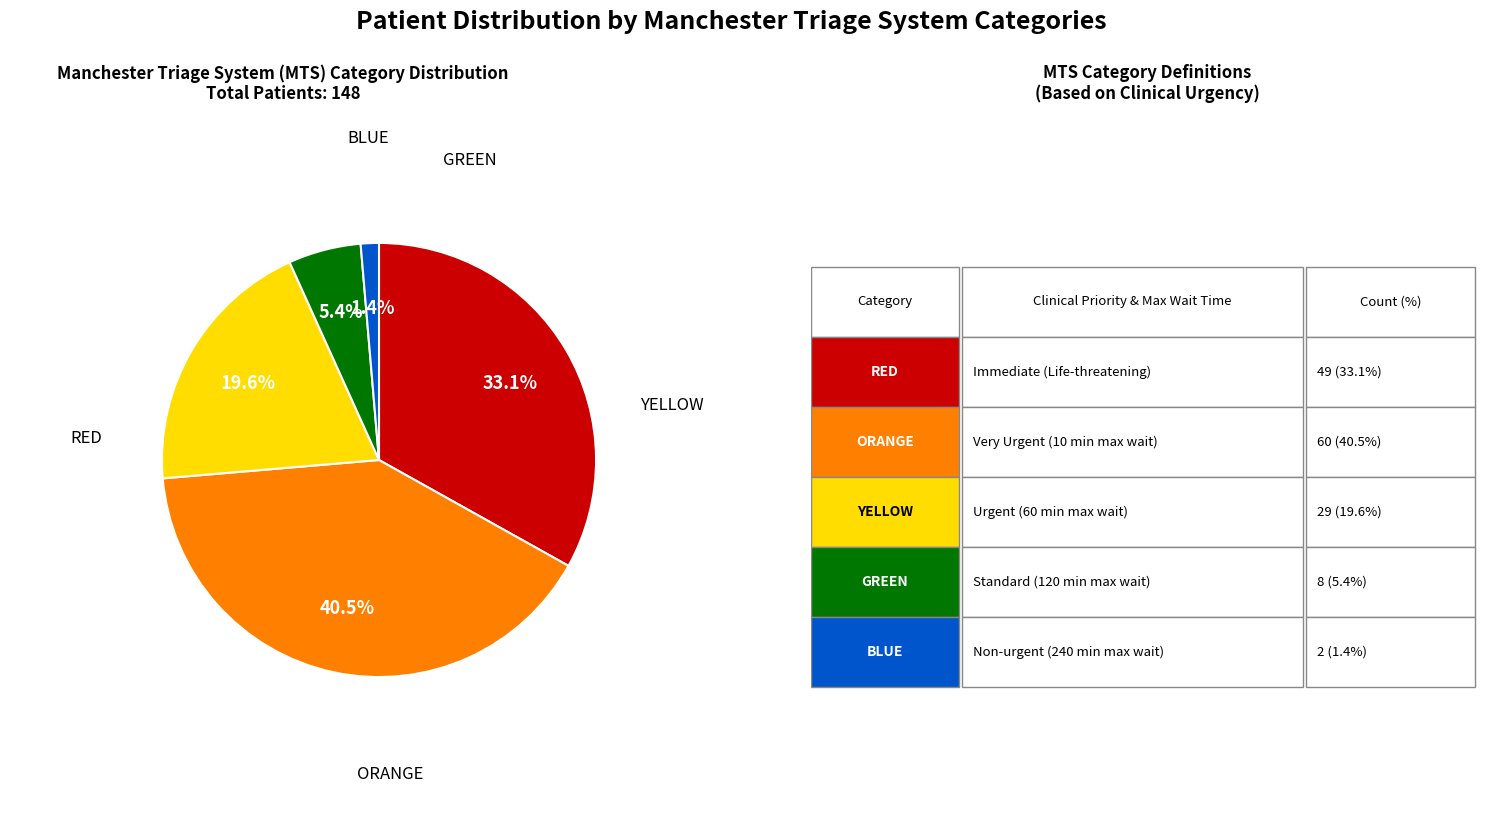

To the nearest percent, what is the difference between the largest and smallest slice percentages?

39%